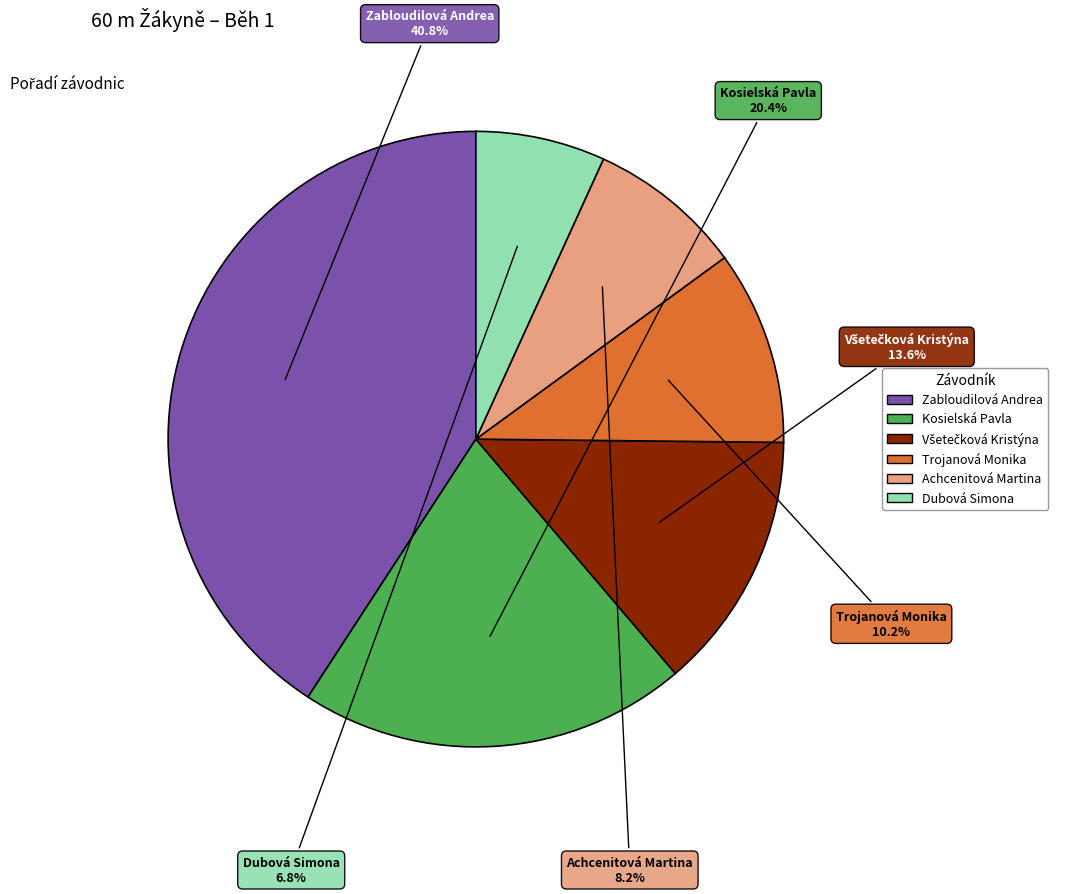

Which slice is the largest?

Zabloudilová Andrea